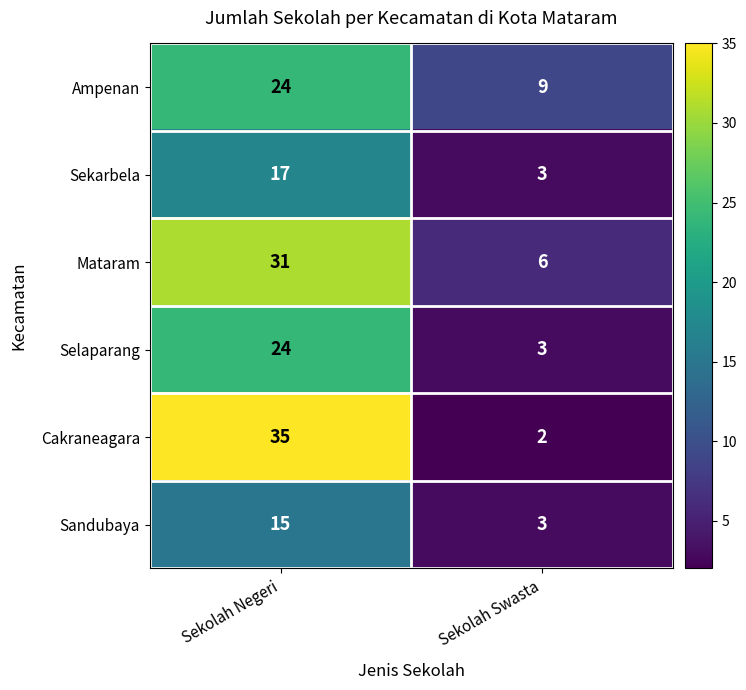

Reading right to left, what are all the values shown in this chart?

Ampenan: 9	24
Sekarbela: 3	17
Mataram: 6	31
Selaparang: 3	24
Cakraneagara: 2	35
Sandubaya: 3	15